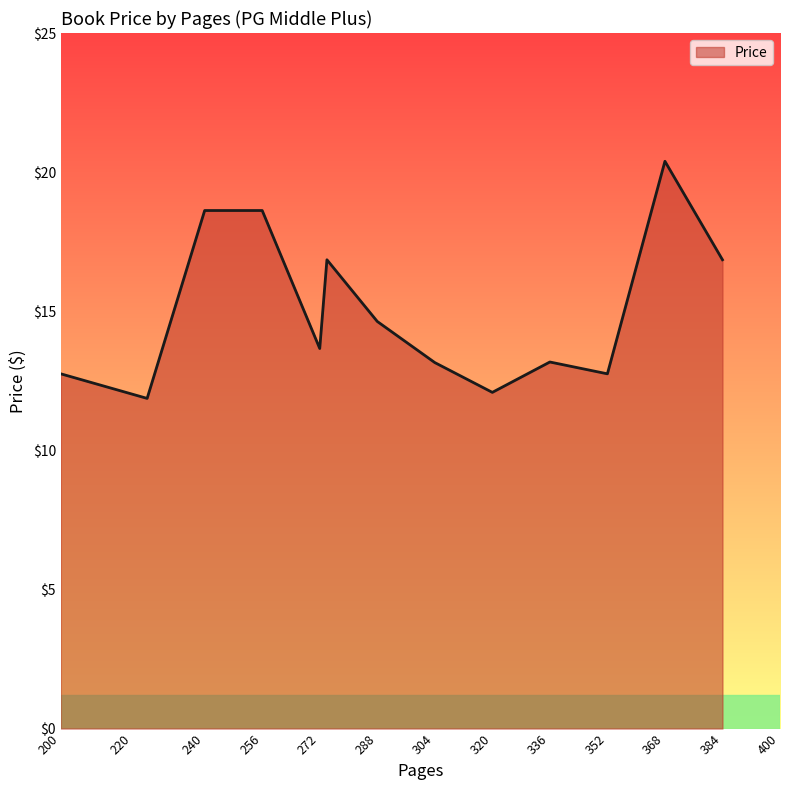

What is the difference between the maximum and minimum values?

8.5